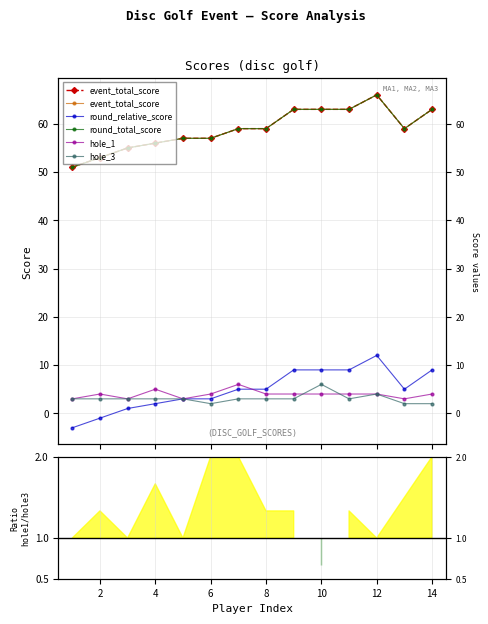

The round_relative_score series shows 1 at 4. True or false?

False